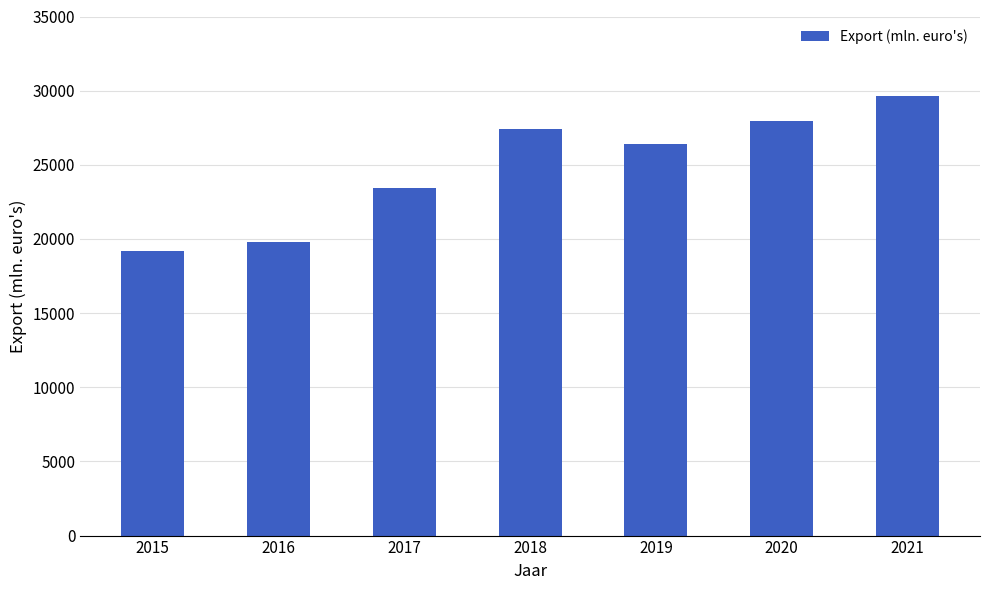

What is the approximate value at 2021?

29662